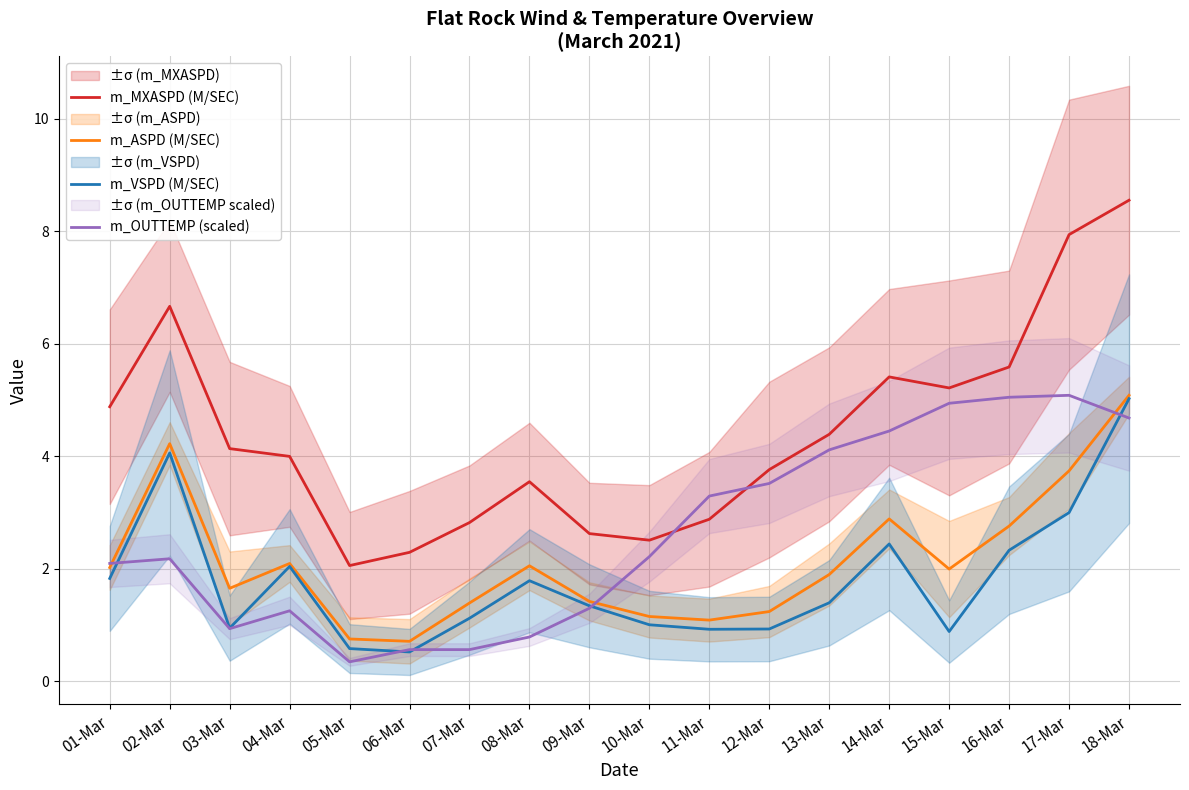

True or false: m_OUTTEMP (scaled) and m_MXASPD (M/SEC) intersect in this chart.

True